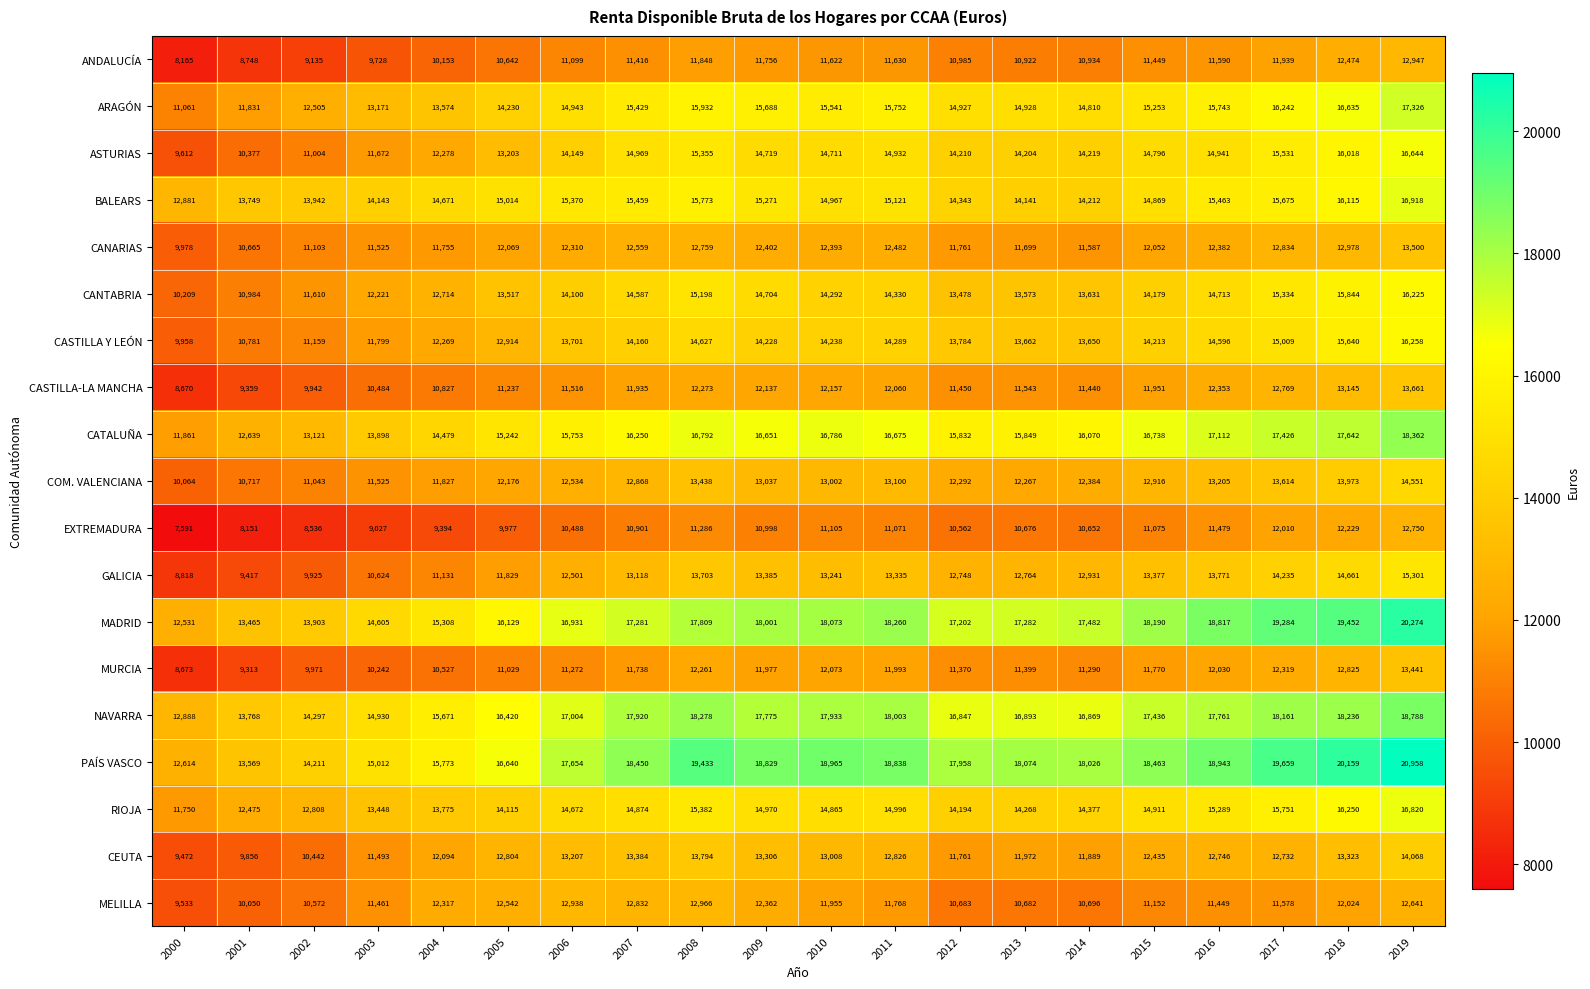

At which category does the chart reach its minimum across all series?

2000